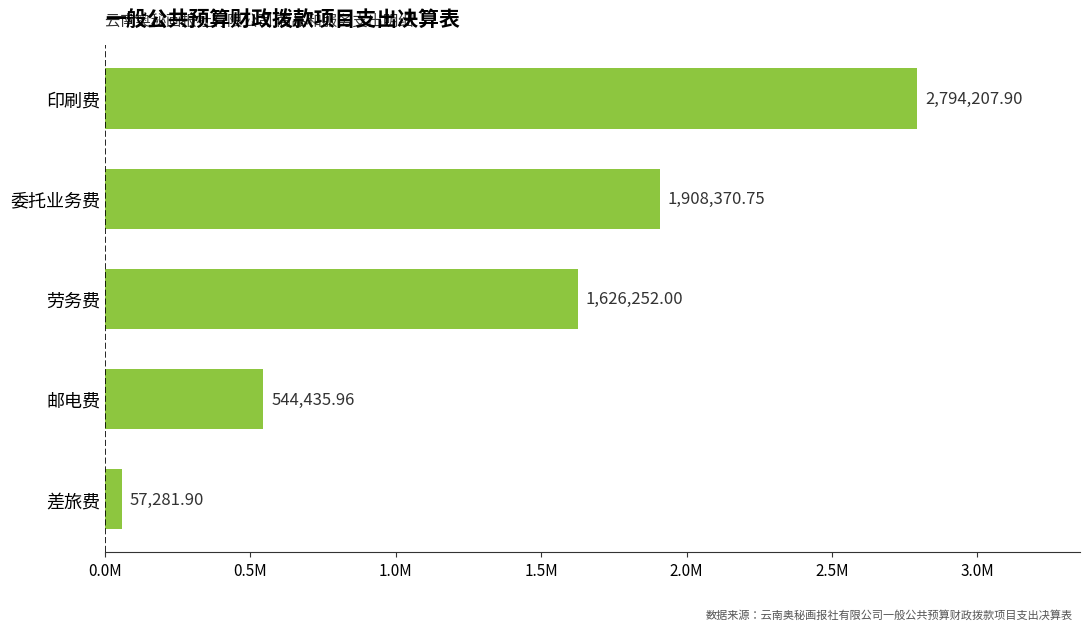

What is the average value?

1386109.7